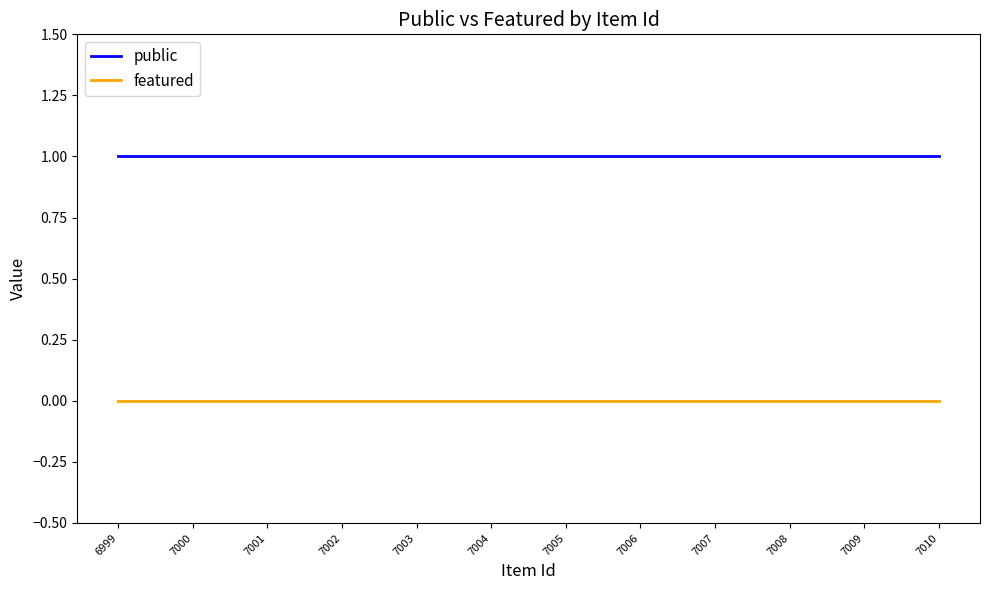

True or false: public and featured intersect in this chart.

False